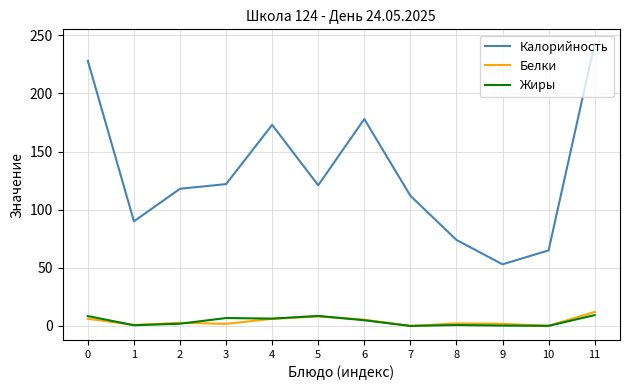

Does the chart display data point markers on the line(s)?

No